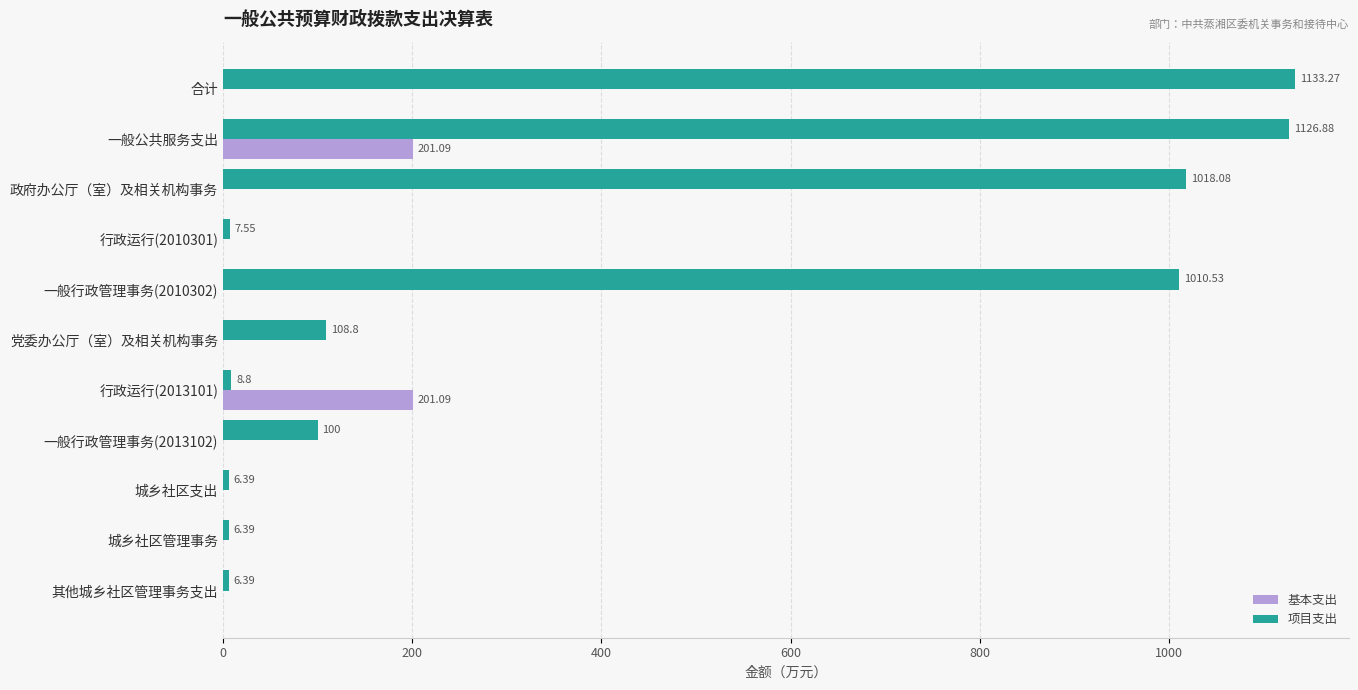

What is the sum of all 基本支出 values?

402.2